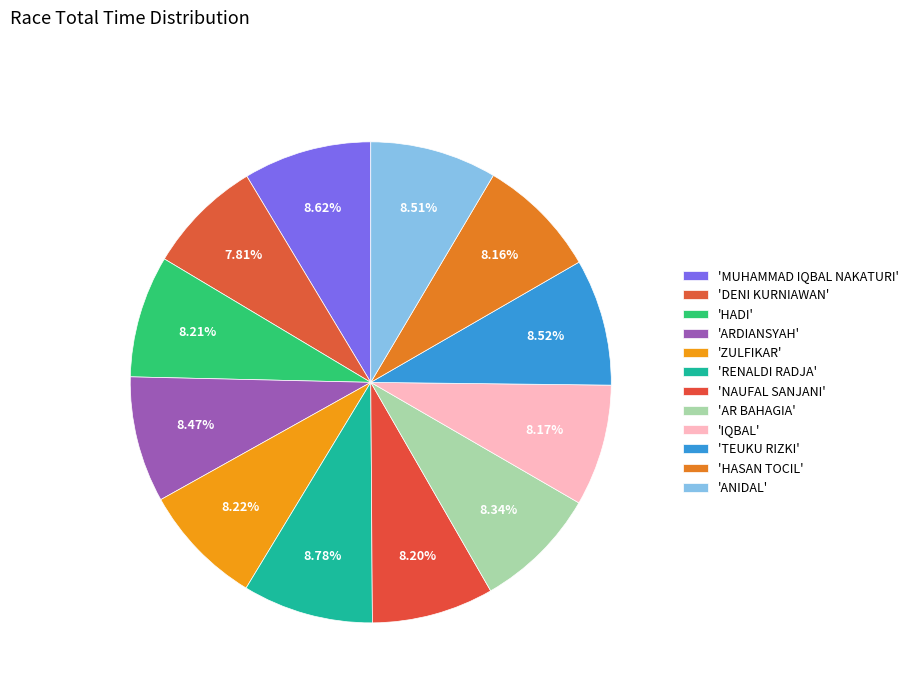

Count the number of slices in the pie.

12